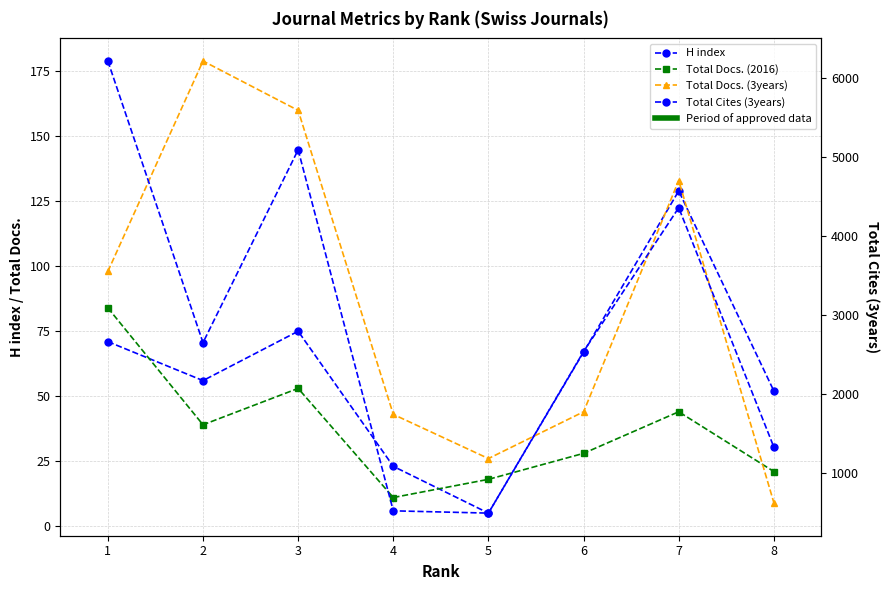

What are all the series names shown in the legend?

H index, Total Docs. (2016), Total Docs. (3years), Total Cites (3years)